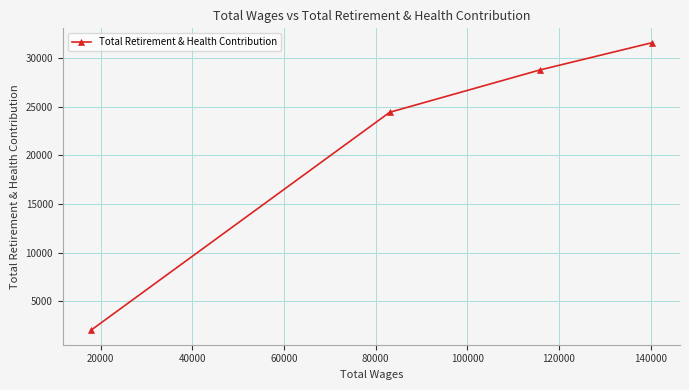

What is the greatest value displayed?

31587